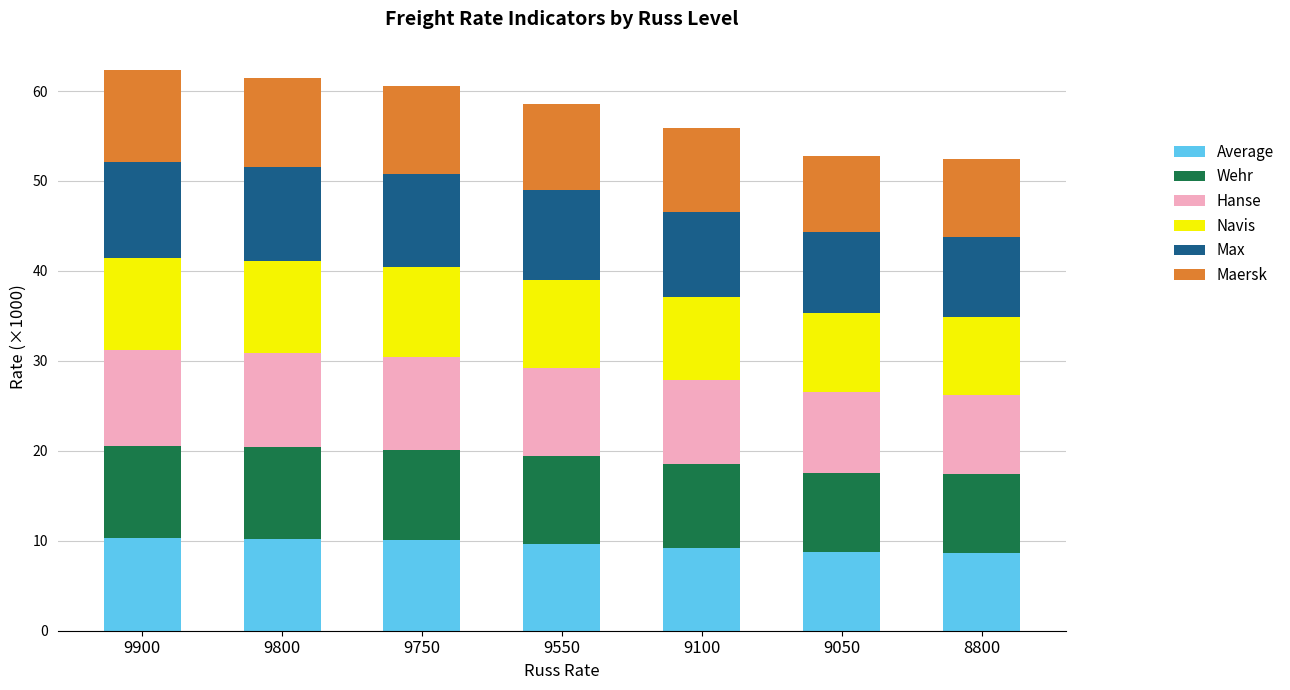

What are all the series names shown in the legend?

Average, Wehr, Hanse, Navis, Max, Maersk